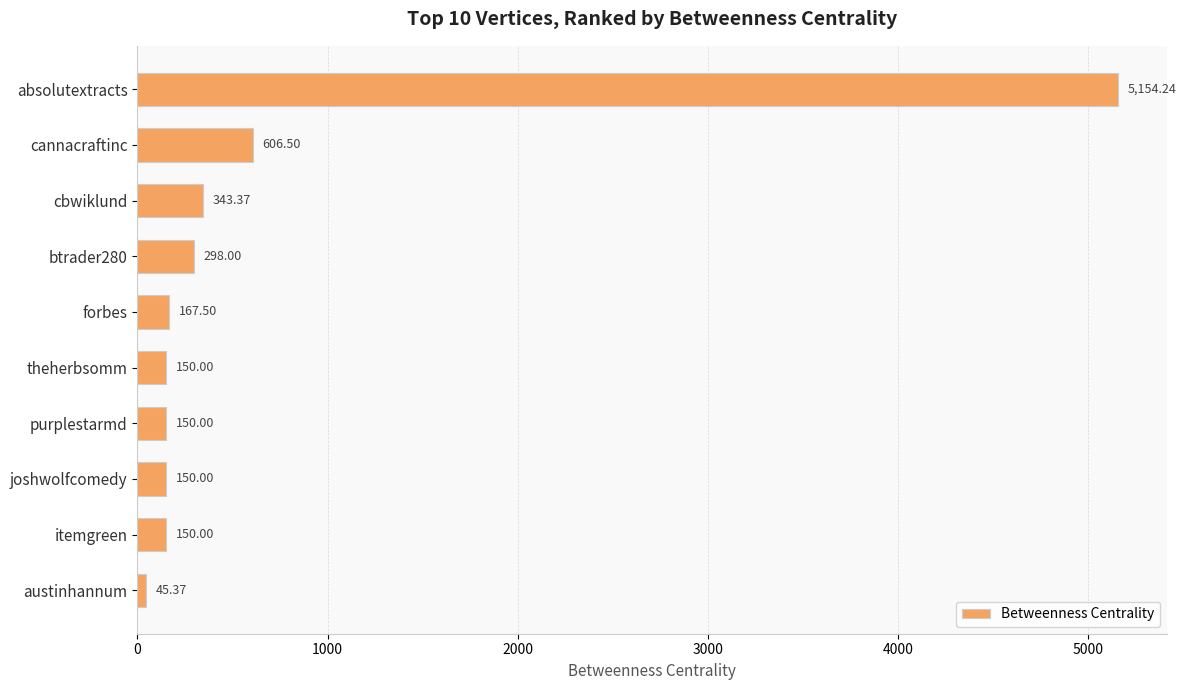

What is the label of the 8th bar from the bottom?

cbwiklund